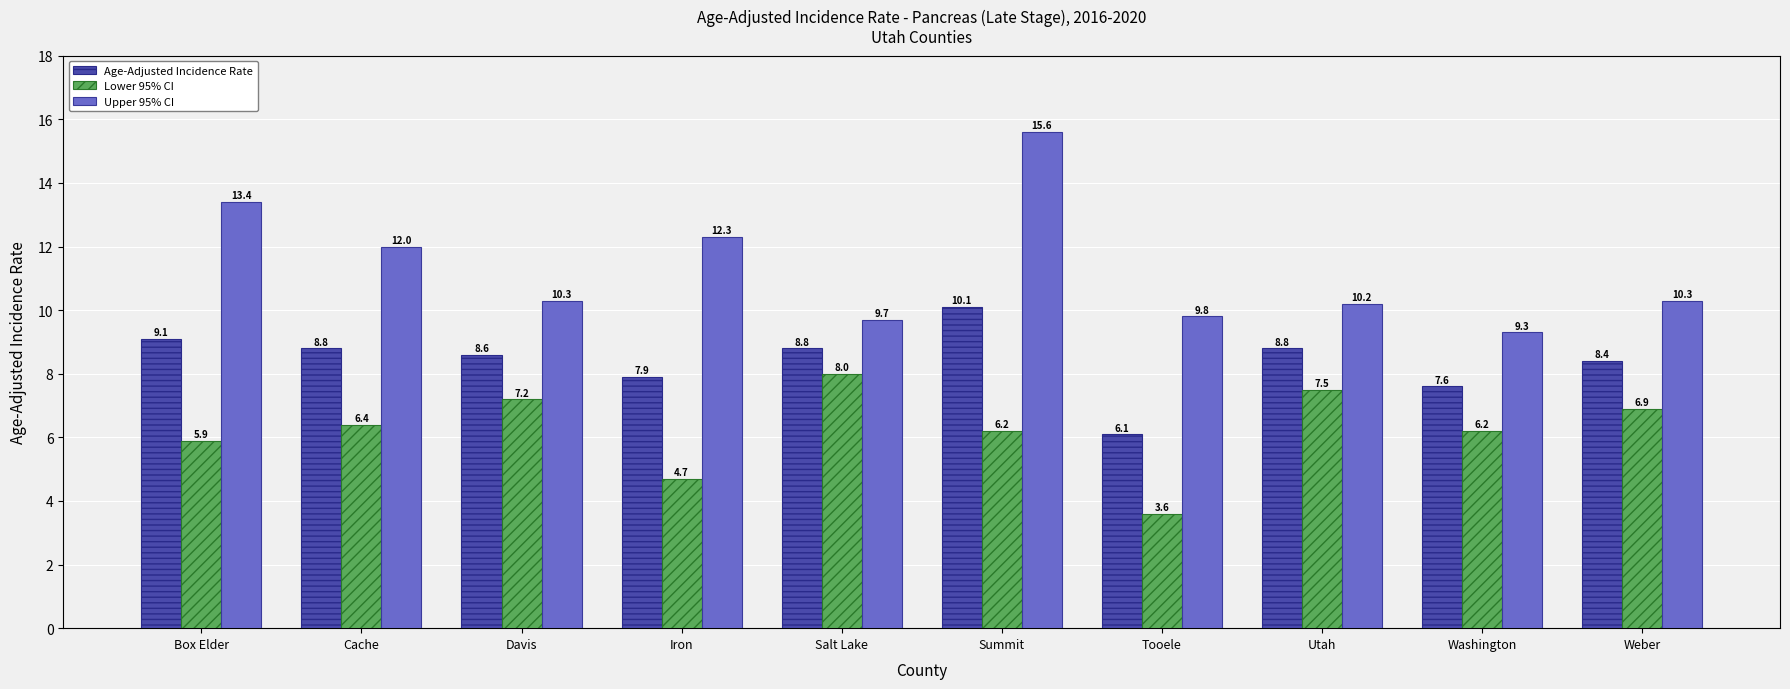

Where does the Upper 95% CI series first go above 10?

Box Elder